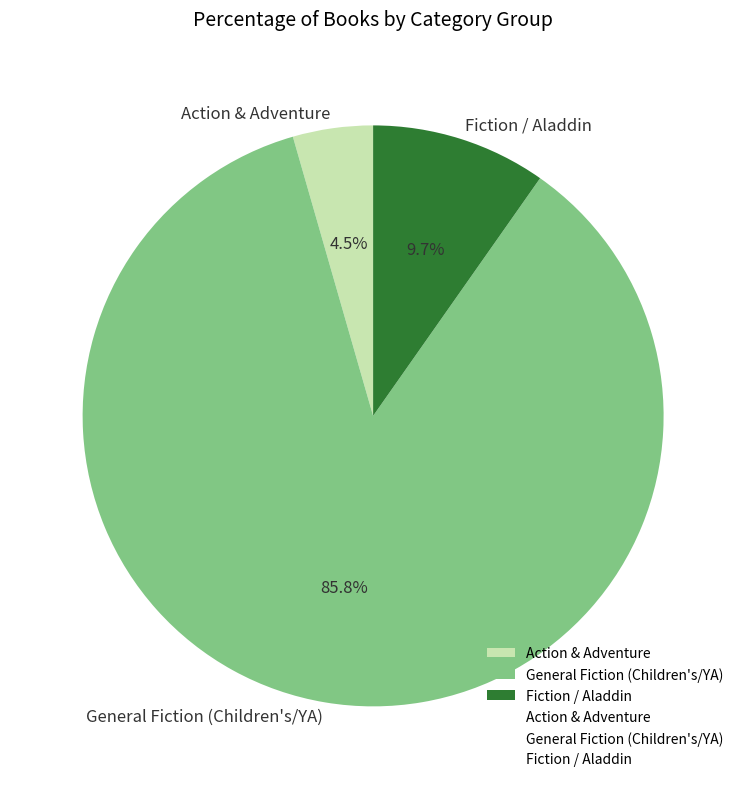

Which has a higher value, General Fiction (Children's/YA) or Fiction / Aladdin?

General Fiction (Children's/YA)